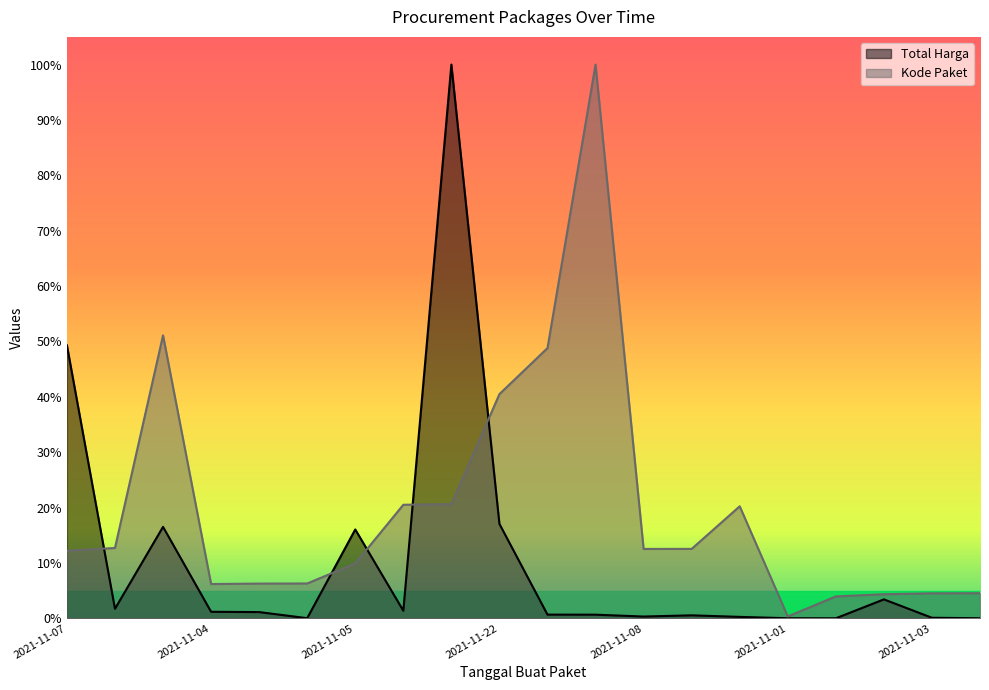

Rank the series by their average value, from highest to lowest.

Kode Paket, Total Harga